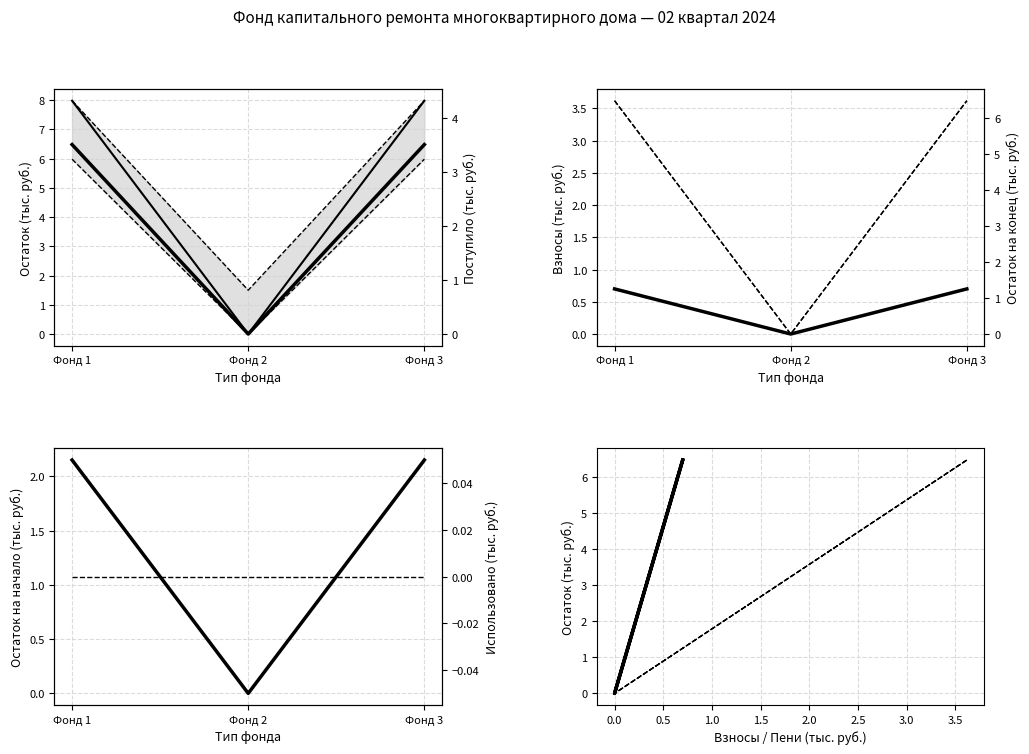

Which series has the largest total across all categories?

Поступило всего